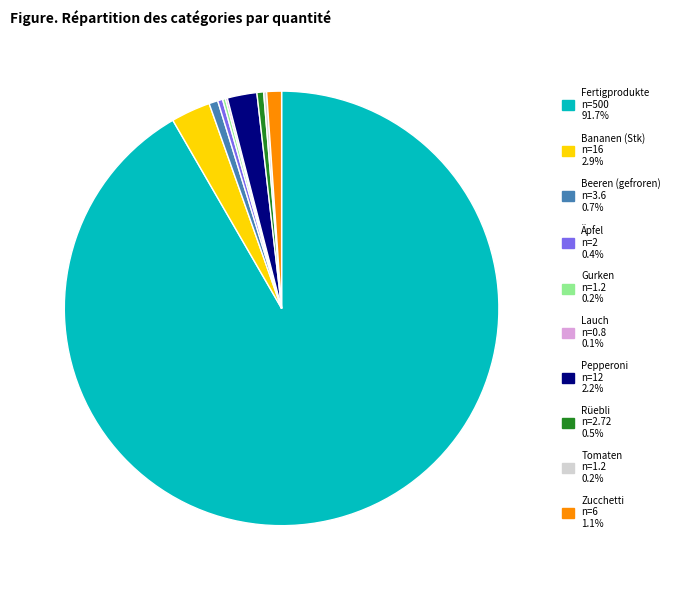

Which category has the biggest portion of the pie?

Fertigprodukte